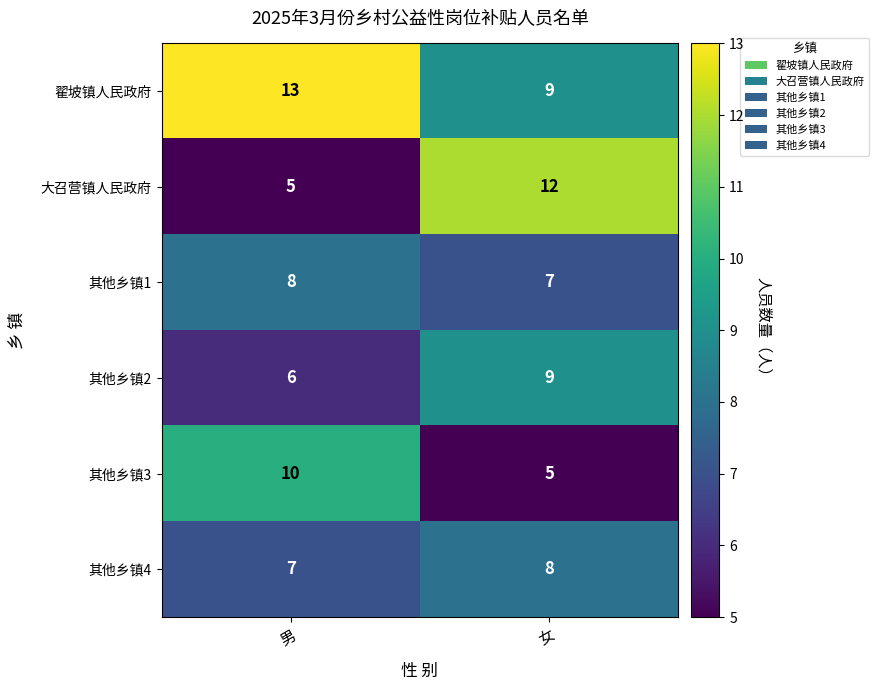

What is the difference between the 其他乡镇3 values at 男 and 女?

5